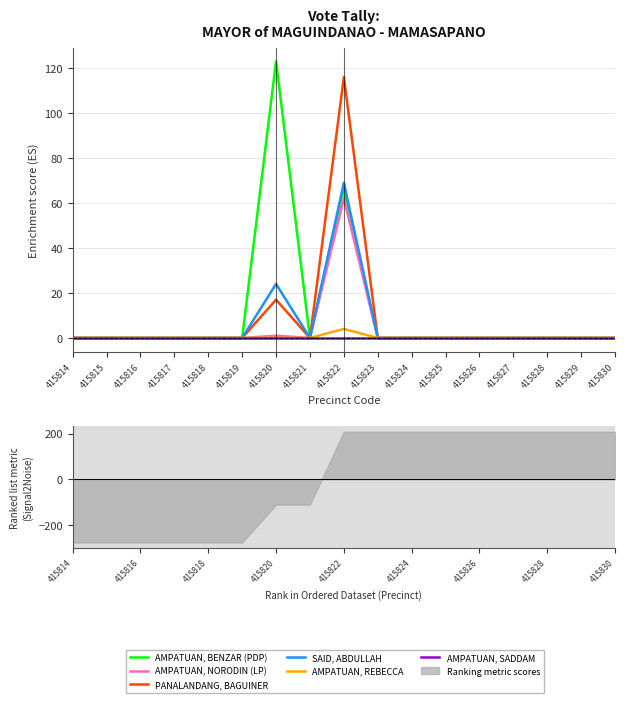

How many categories are shown in the chart?

17